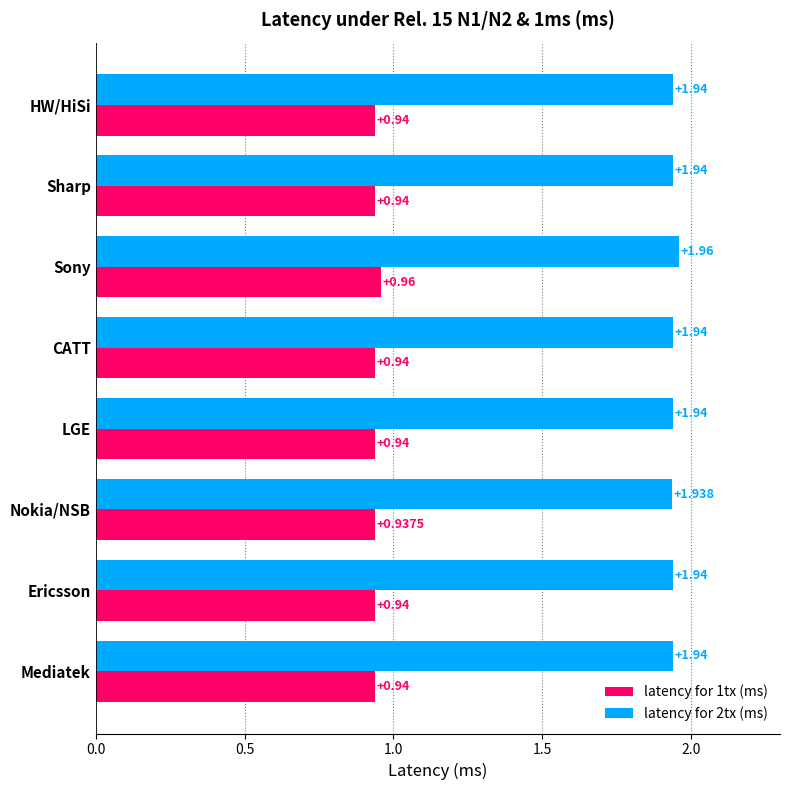

At which category is the sum across all series the highest?

Sony